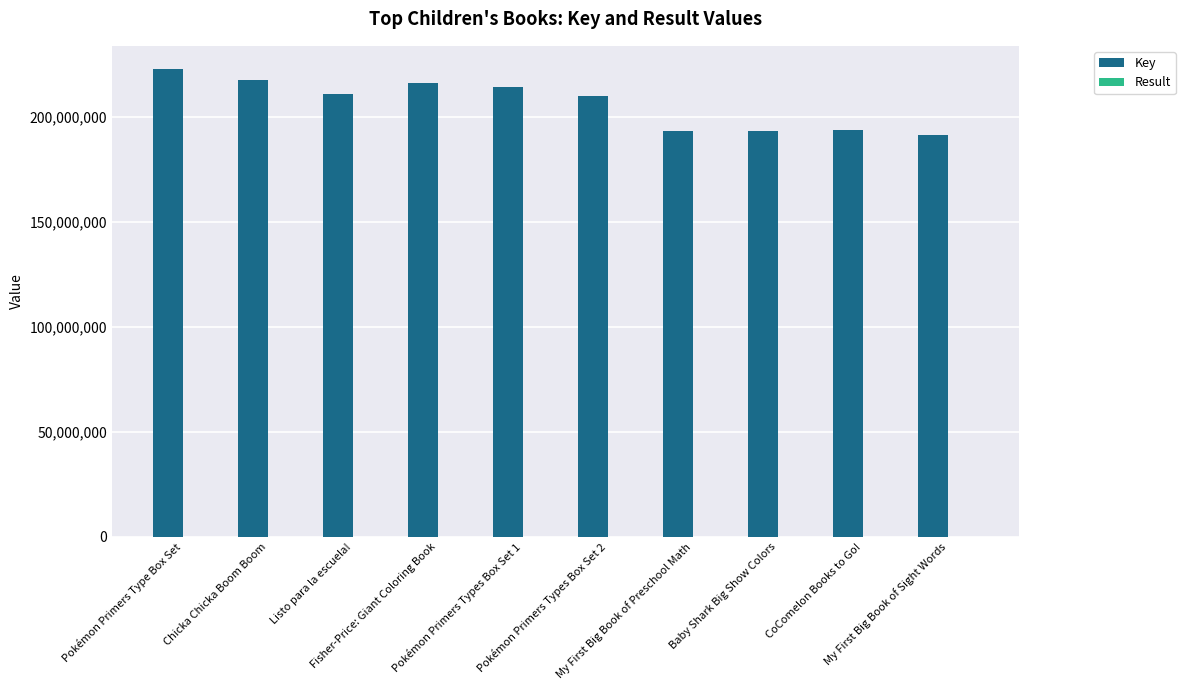

What is the sum of all Key values?

2063438440